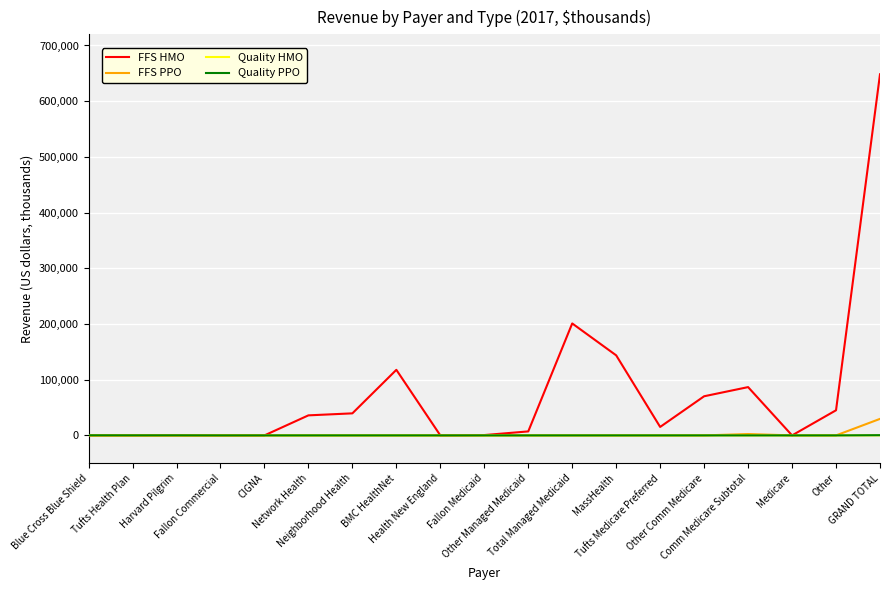

Which series has the largest total across all categories?

FFS HMO